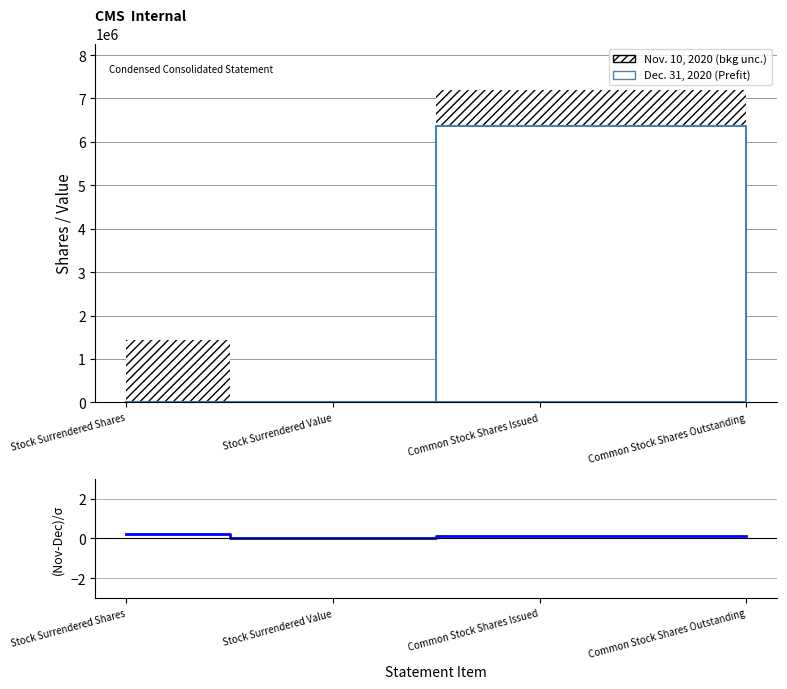

True or false: the data has more than 0 interior local peaks.

False